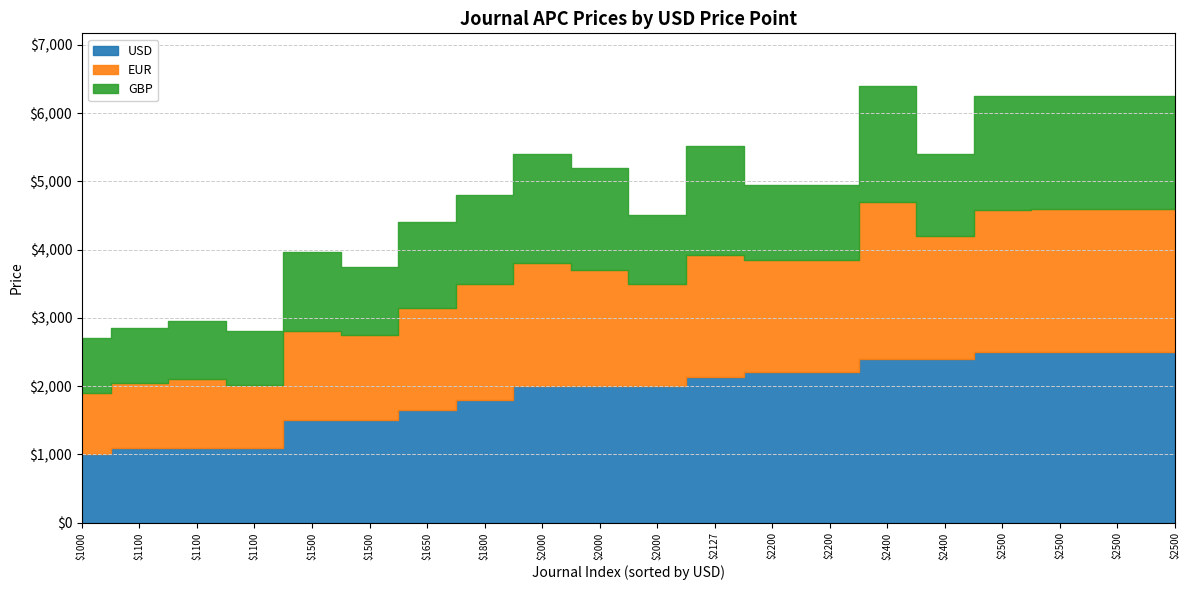

What is the minimum value for USD?

1000